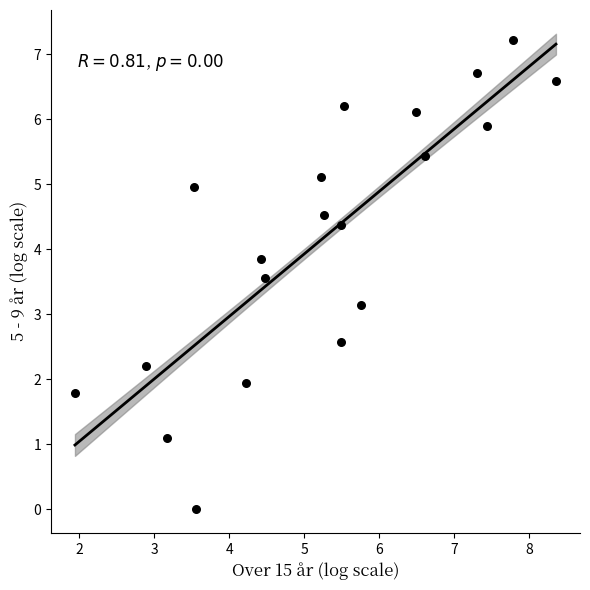

What is the range of Y values (max minus min)?

7.2